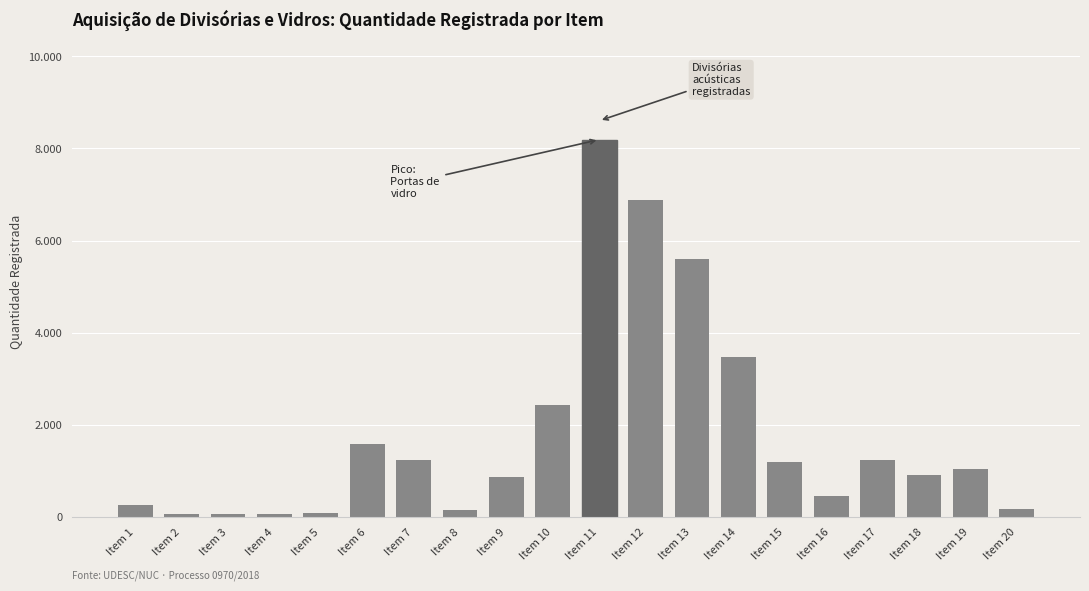

Read the value at Item 17.

1242.7